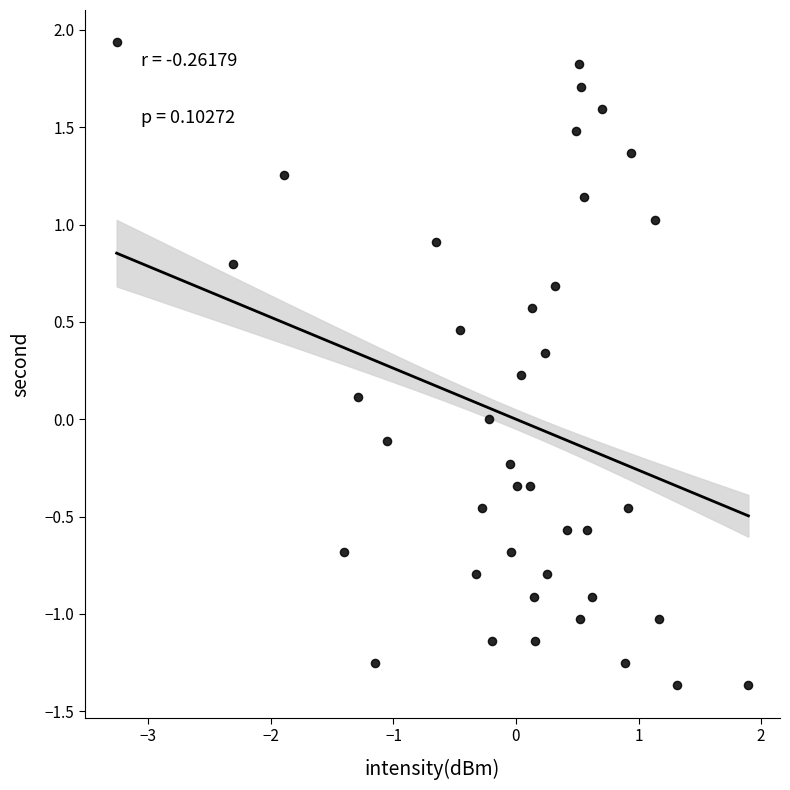

What is the range of X values (max minus min)?

5.2